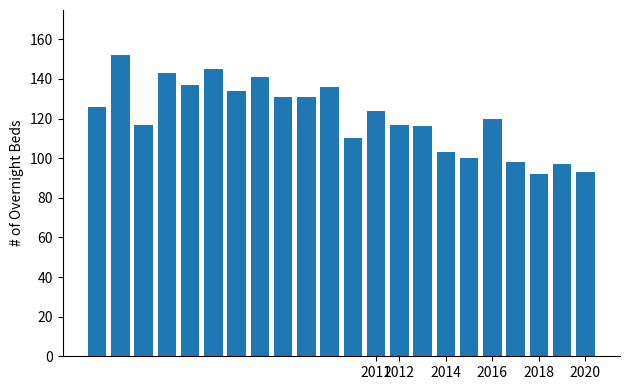

What is the difference between the second highest and minimum values?

53